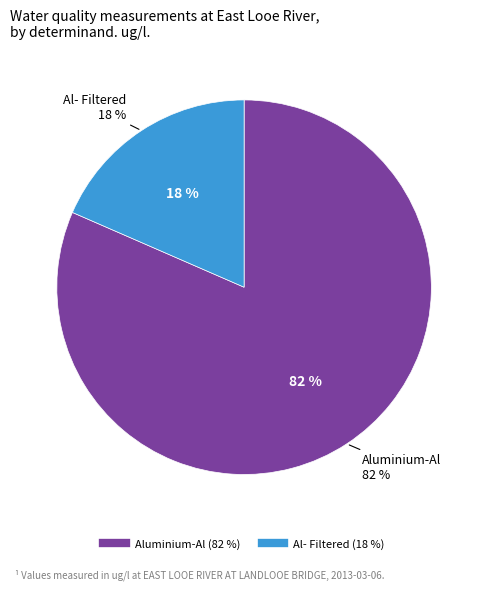

Combined, do Al- Filtered and Aluminium-Al account for over 50%?

Yes